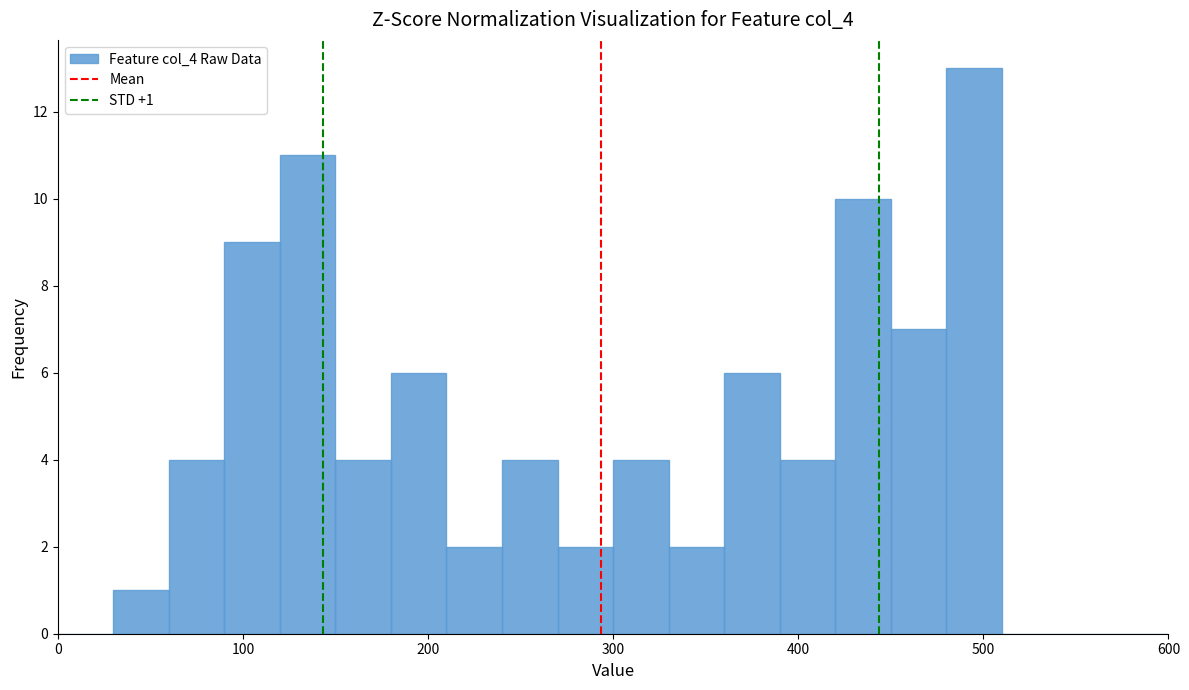

Read against the x-axis, roughly where is the centre of the tallest bar?

500